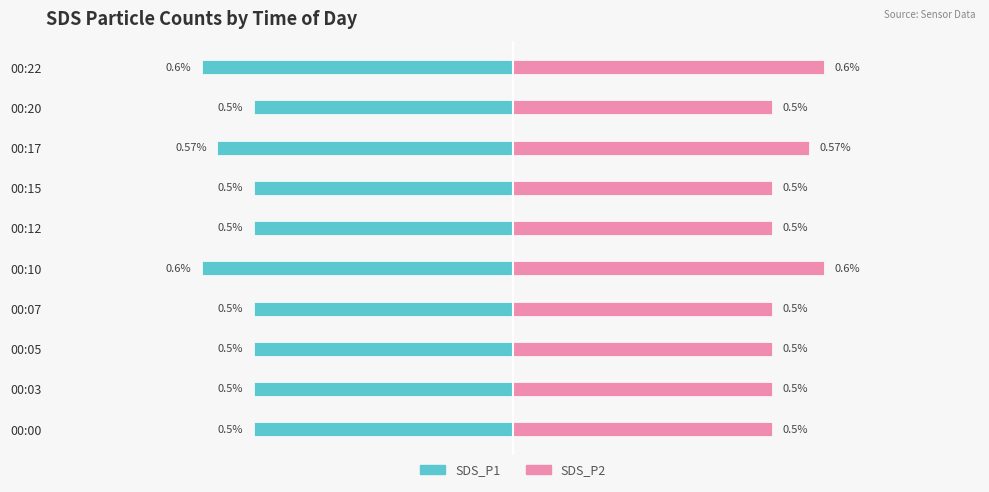

List the series in order of their peak value, highest first.

SDS_P2, SDS_P1